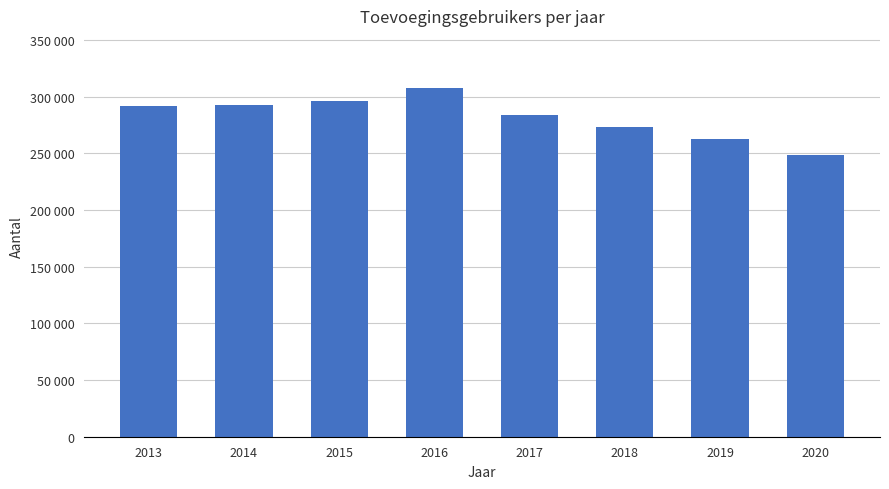

What is the difference between the values at 2014 and 2013?

368